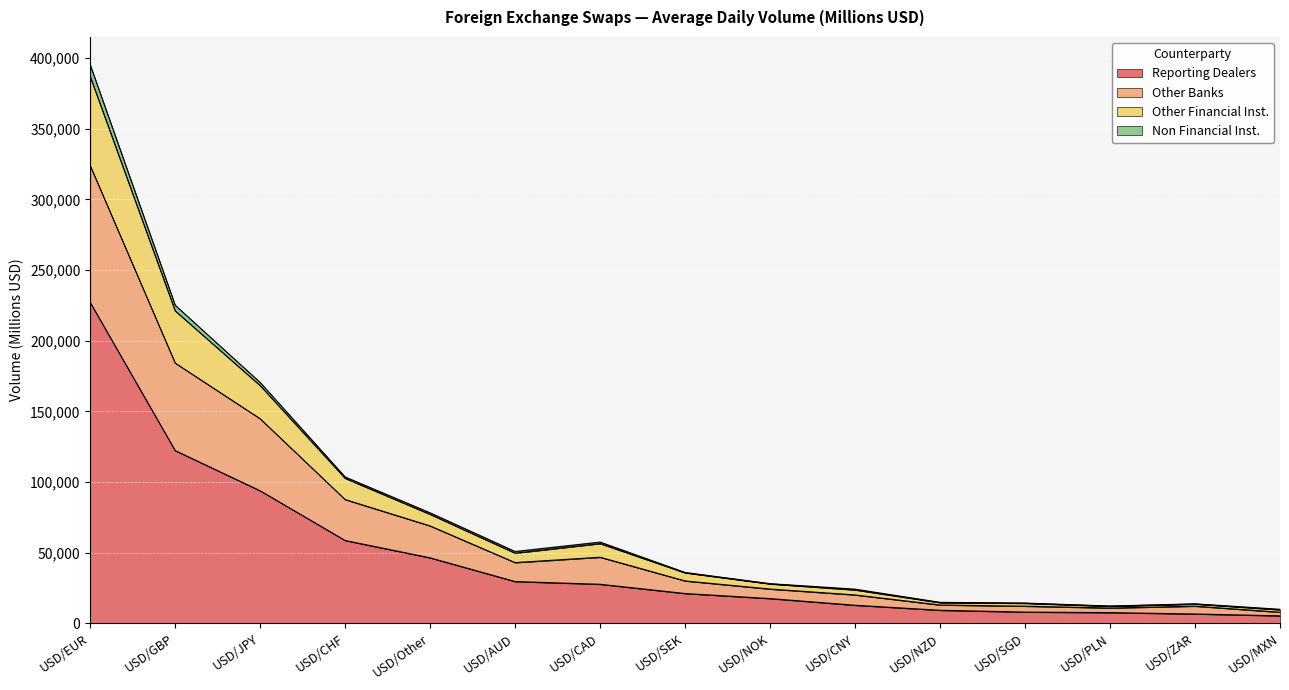

What is the difference between the highest and lowest values at USD/SEK?

14881